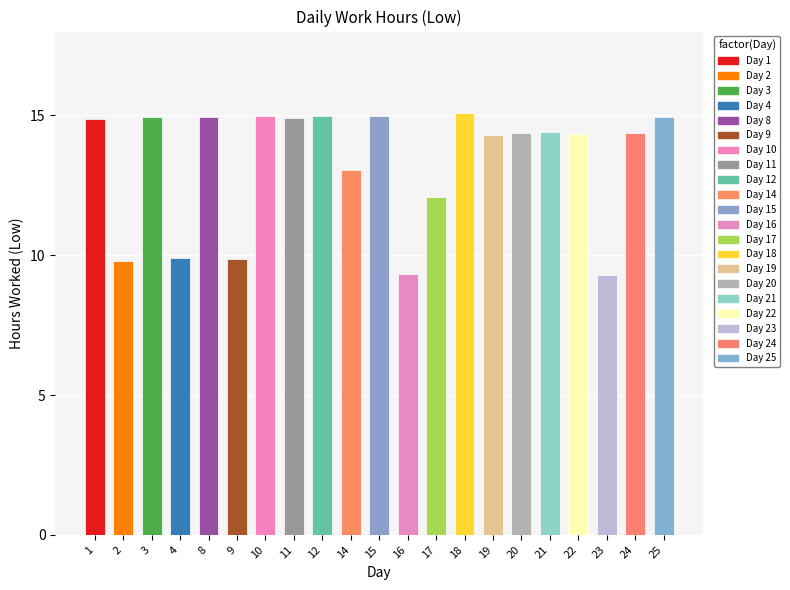

What is the difference between the maximum and minimum values?

5.8